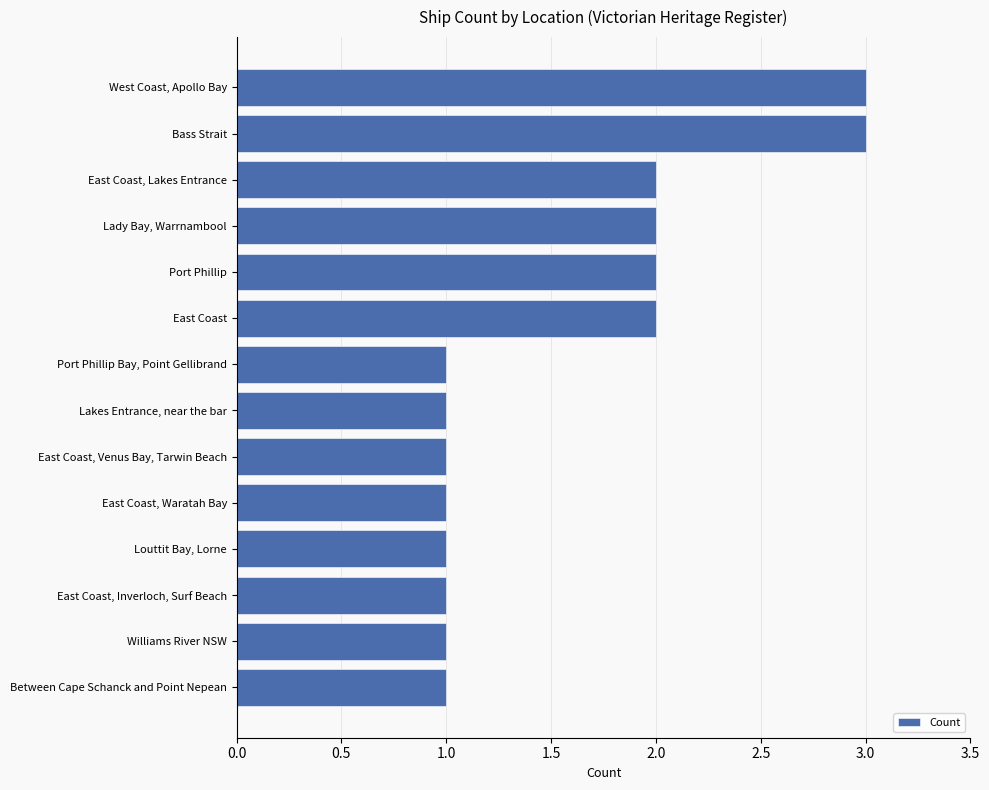

What is the maximum value shown in the chart?

3